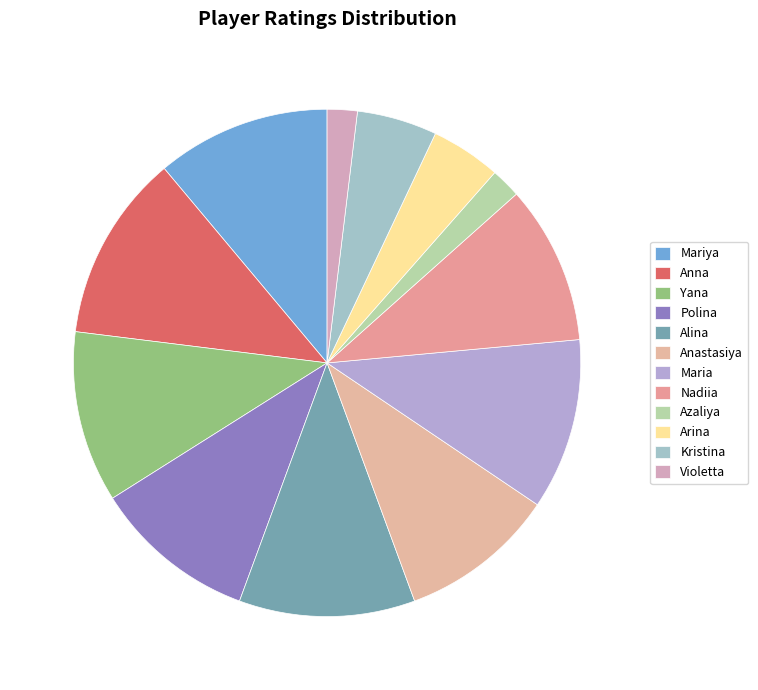

How many slices are in this pie chart?

12